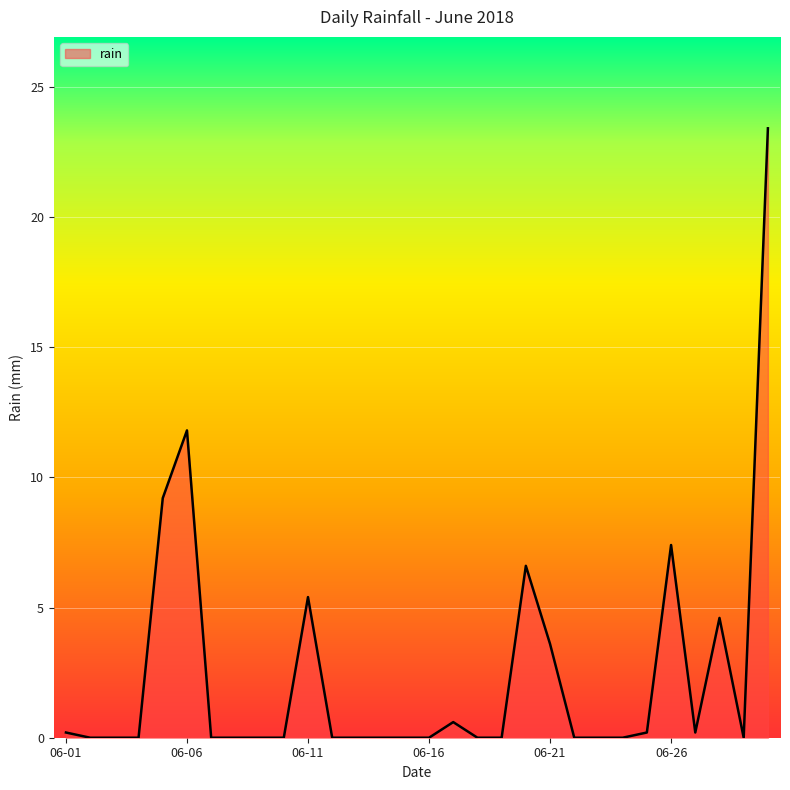

What is the difference between the maximum and minimum values?

23.4